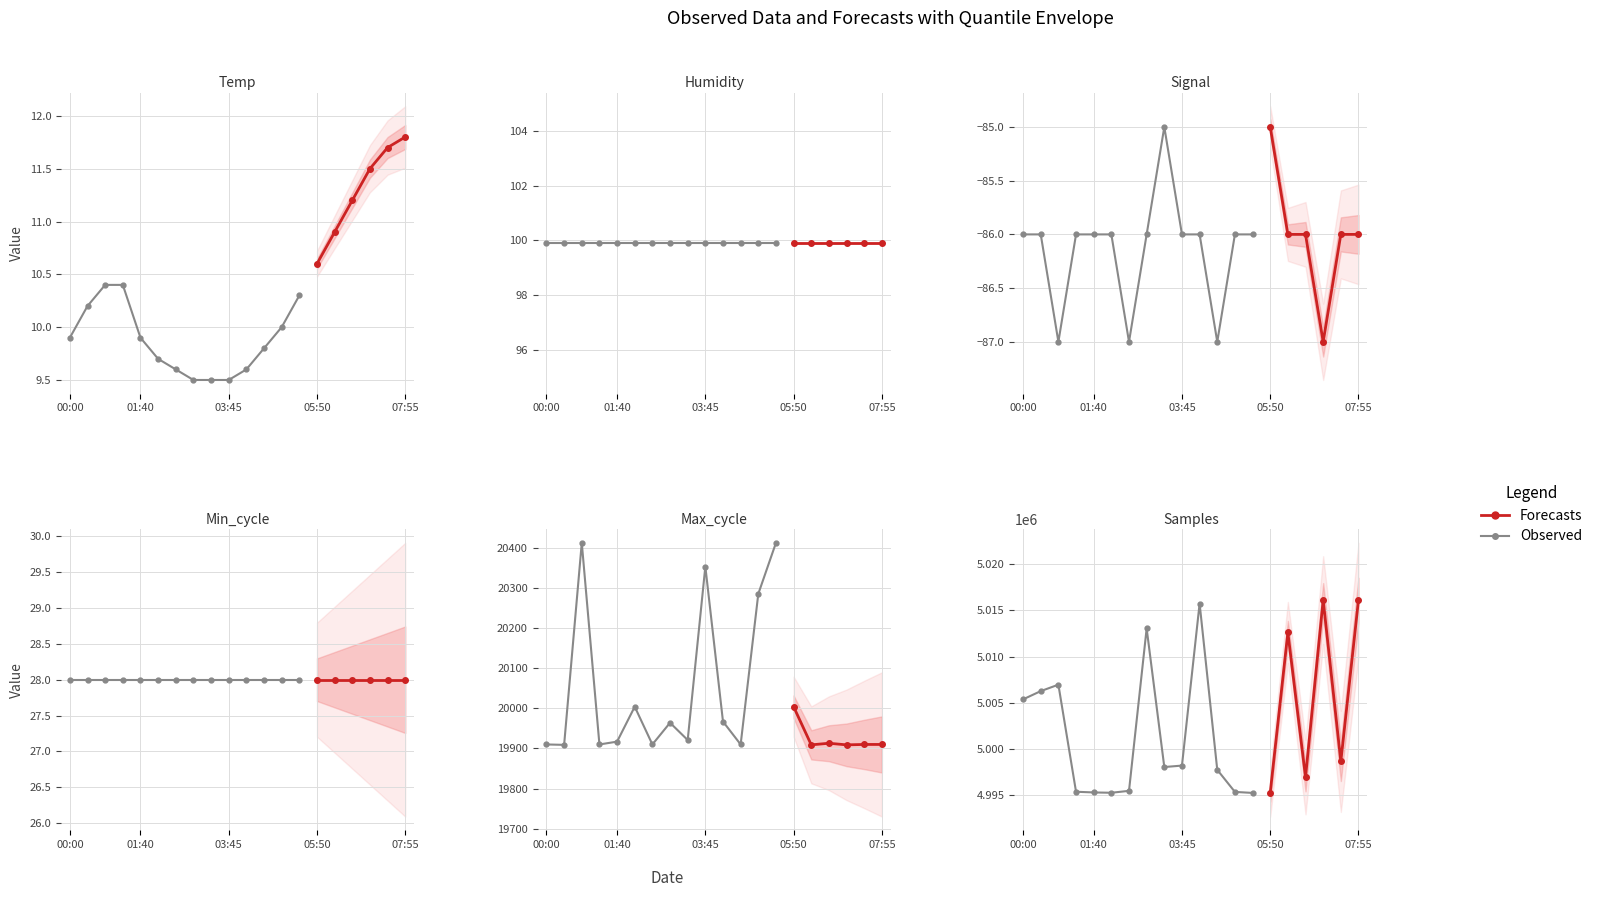

Reading right to left, what are all the values shown in this chart?

Temp: 11.8	11.7	11.5	11.2	10.9	10.6	10.3	10.0	9.8	9.6	9.5	9.5	9.5	9.6	9.7	9.9	10.4	10.4	10.2	9.9
Humidity: 99.9	99.9	99.9	99.9	99.9	99.9	99.9	99.9	99.9	99.9	99.9	99.9	99.9	99.9	99.9	99.9	99.9	99.9	99.9	99.9
Signal: -86.0	-86.0	-87.0	-86.0	-86.0	-85.0	-86.0	-86.0	-87.0	-86.0	-86.0	-85.0	-86.0	-87.0	-86.0	-86.0	-86.0	-87.0	-86.0	-86.0
Min_cycle: 28.0	28.0	28.0	28.0	28.0	28.0	28.0	28.0	28.0	28.0	28.0	28.0	28.0	28.0	28.0	28.0	28.0	28.0	28.0	28.0
Max_cycle: 19910.0	19910.0	19909.0	19913.0	19909.0	20004.0	20412.0	20285.0	19910.0	19967.0	20353.0	19921.0	19964.0	19910.0	20004.0	19917.0	19910.0	20412.0	19909.0	19910.0
Samples: 5016112.0	4998673.0	5016120.0	4996975.0	5012617.0	4995287.0	4995266.0	4995375.0	4997764.0	5015743.0	4998221.0	4998065.0	5013049.0	4995489.0	4995283.0	4995317.0	4995392.0	5006971.0	5006275.0	5005384.0